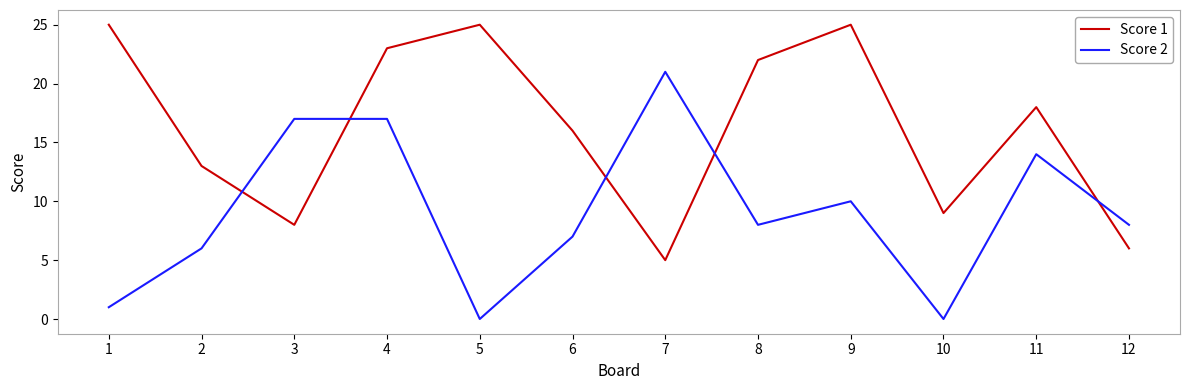

True or false: Score 2 has a value of 4 at 6.

False